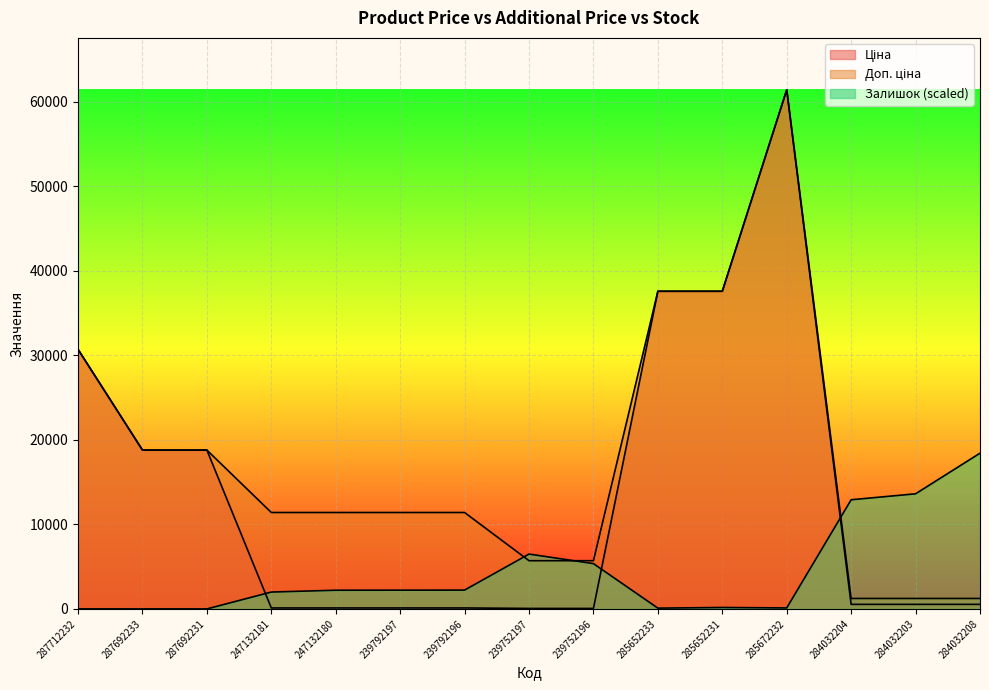

What position from the left is 287692231?

3